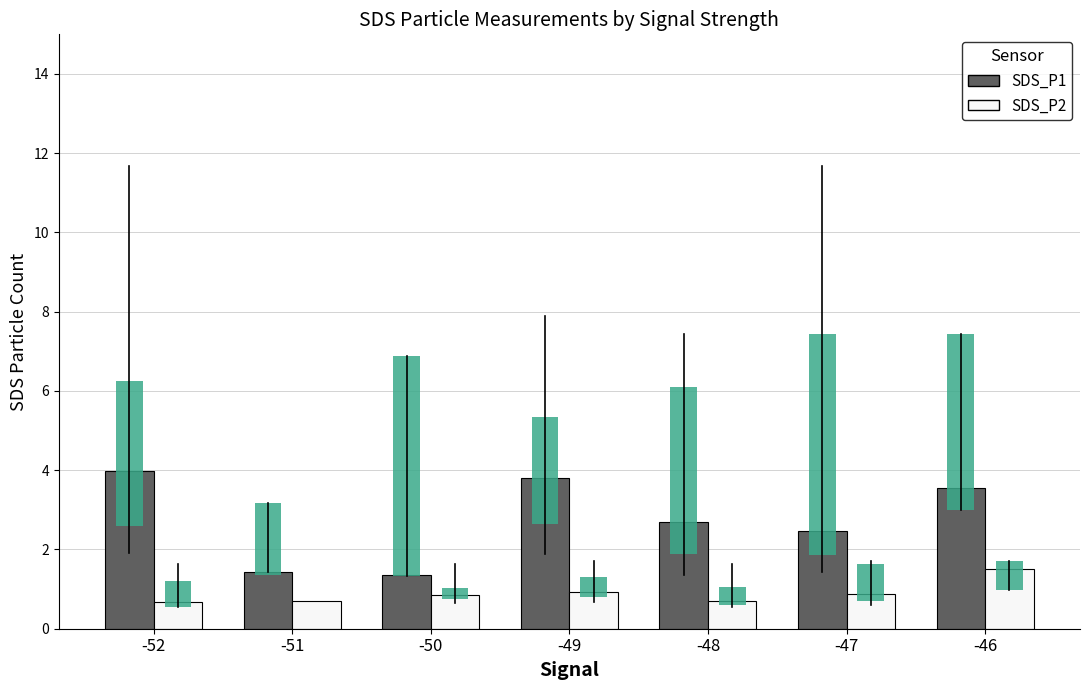

Which series has the largest range (max minus min)?

SDS_P1